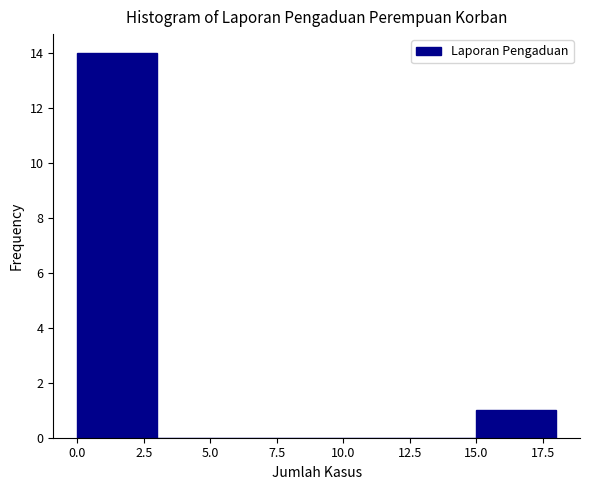

Over which range of the x-axis is the bar tallest?

0 to 3